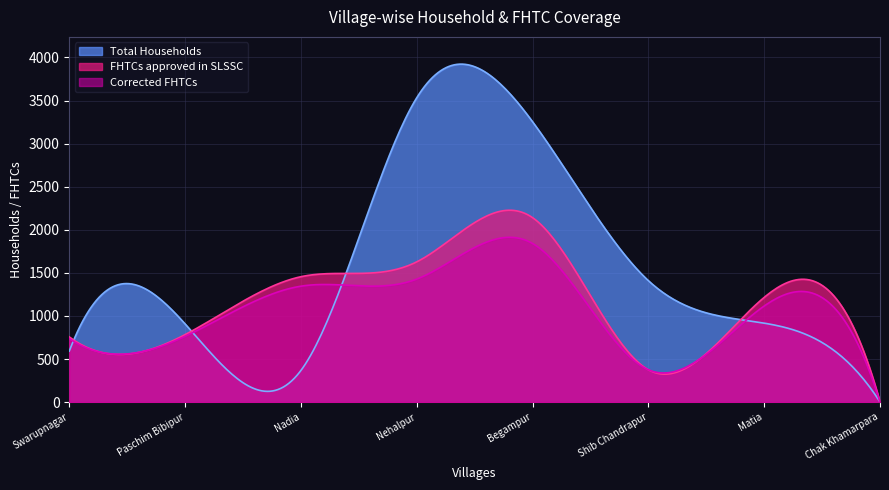

Which label corresponds to the largest value in the chart?

Nehalpur